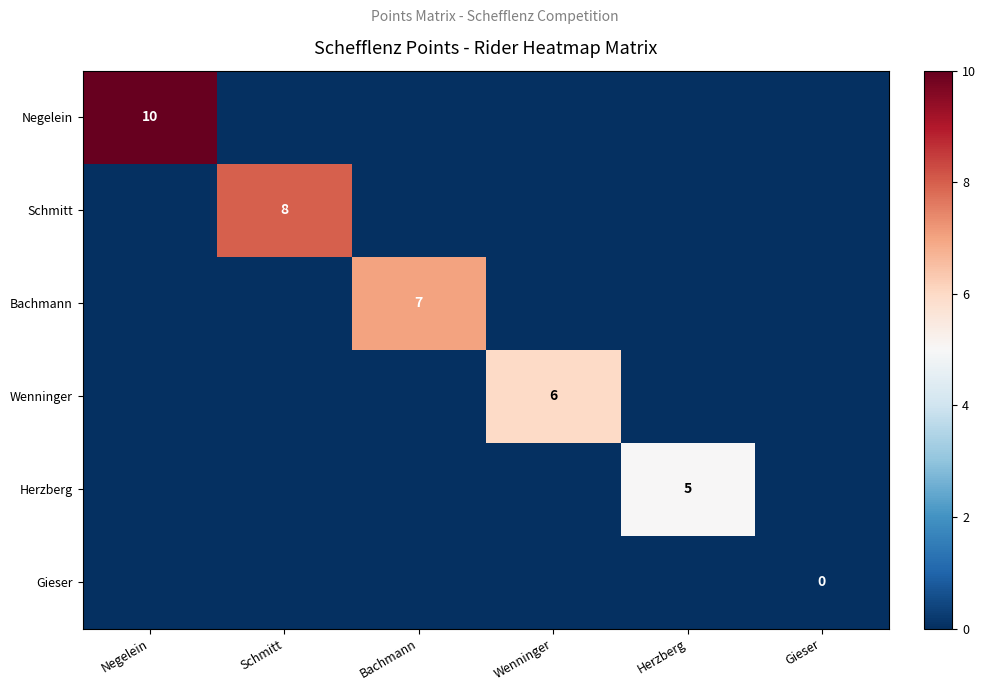

True or false: Herzberg has a value of 1 at Herzberg.

False